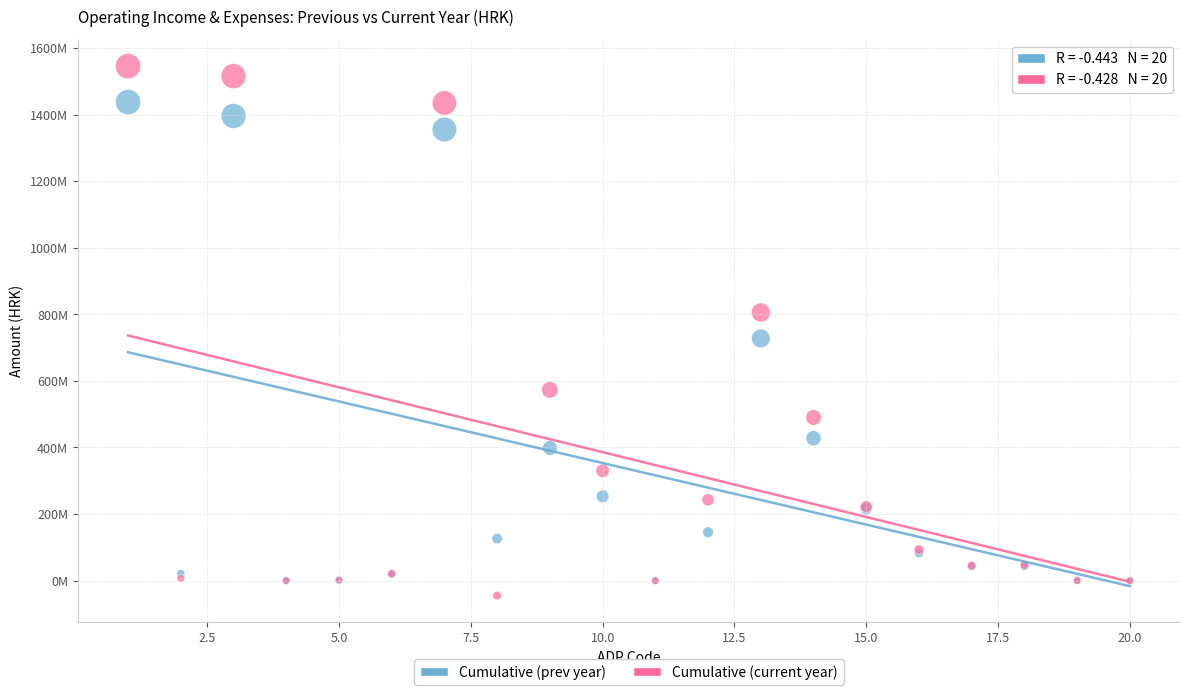

What are all the series names shown in the legend?

Cumulative (prev year), Cumulative (current year)